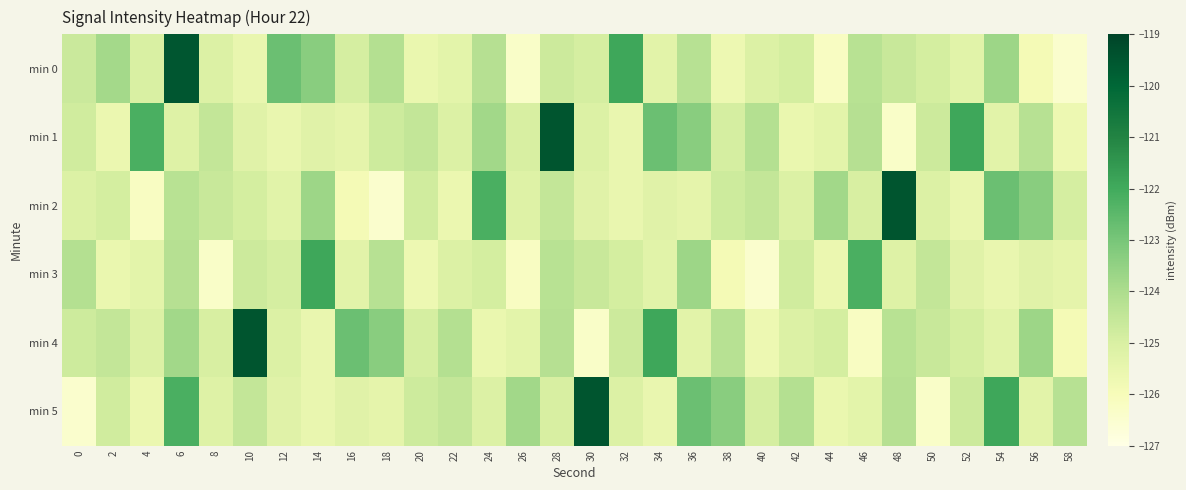

Reading left to right, what are all the values shown in this chart?

min 0: 0=-124.7	2=-123.8	4=-125.0	6=-119.5	8=-125.1	10=-125.6	12=-122.8	14=-123.3	16=-124.9	18=-124.2	20=-125.6	22=-125.3	24=-124.2	26=-126.3	28=-124.7	30=-124.9	32=-121.9	34=-125.3	36=-124.2	38=-125.7	40=-125.1	42=-124.9	44=-126.2	46=-124.3	48=-124.6	50=-124.9	52=-125.3	54=-123.7	56=-125.9	58=-126.5
min 1: 0=-124.8	2=-125.6	4=-122.2	6=-125.2	8=-124.5	10=-125.2	12=-125.6	14=-125.2	16=-125.4	18=-124.8	20=-124.5	22=-125.1	24=-123.8	26=-125.0	28=-119.5	30=-125.1	32=-125.6	34=-122.8	36=-123.3	38=-124.9	40=-124.2	42=-125.6	44=-125.3	46=-124.2	48=-126.3	50=-124.7	52=-121.9	54=-125.3	56=-124.2	58=-125.7
min 2: 0=-125.1	2=-124.9	4=-126.2	6=-124.3	8=-124.6	10=-124.9	12=-125.3	14=-123.7	16=-125.9	18=-126.5	20=-124.8	22=-125.6	24=-122.2	26=-125.2	28=-124.5	30=-125.2	32=-125.6	34=-125.2	36=-125.4	38=-124.8	40=-124.5	42=-125.1	44=-123.8	46=-125.0	48=-119.5	50=-125.1	52=-125.6	54=-122.8	56=-123.3	58=-124.9
min 3: 0=-124.2	2=-125.6	4=-125.3	6=-124.2	8=-126.3	10=-124.7	12=-124.9	14=-121.9	16=-125.3	18=-124.2	20=-125.7	22=-125.1	24=-124.9	26=-126.2	28=-124.3	30=-124.6	32=-124.9	34=-125.3	36=-123.7	38=-125.9	40=-126.5	42=-124.8	44=-125.6	46=-122.2	48=-125.2	50=-124.5	52=-125.2	54=-125.6	56=-125.2	58=-125.4
min 4: 0=-124.8	2=-124.5	4=-125.1	6=-123.8	8=-125.0	10=-119.5	12=-125.1	14=-125.6	16=-122.8	18=-123.3	20=-124.9	22=-124.2	24=-125.6	26=-125.3	28=-124.2	30=-126.3	32=-124.7	34=-121.9	36=-125.3	38=-124.2	40=-125.7	42=-125.1	44=-124.9	46=-126.2	48=-124.3	50=-124.6	52=-124.9	54=-125.3	56=-123.7	58=-125.9
min 5: 0=-126.5	2=-124.8	4=-125.6	6=-122.2	8=-125.2	10=-124.5	12=-125.2	14=-125.6	16=-125.2	18=-125.4	20=-124.8	22=-124.5	24=-125.1	26=-123.8	28=-125.0	30=-119.5	32=-125.1	34=-125.6	36=-122.8	38=-123.3	40=-124.9	42=-124.2	44=-125.6	46=-125.3	48=-124.2	50=-126.3	52=-124.7	54=-121.9	56=-125.3	58=-124.2